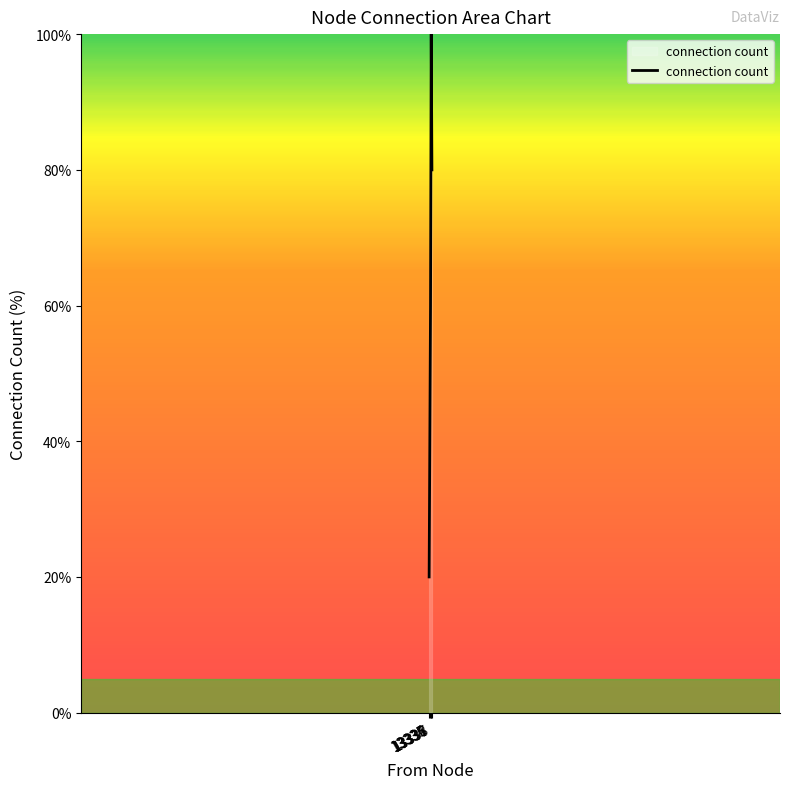

What is the smallest value displayed?

20